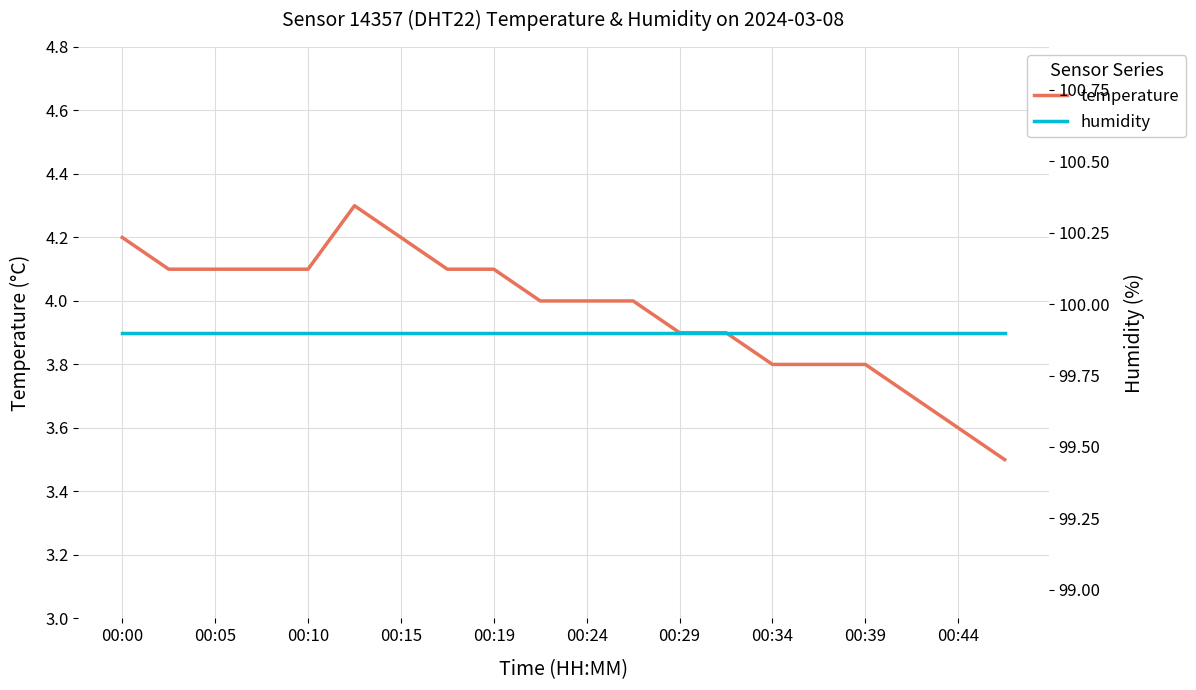

Which series has the largest total across all categories?

humidity